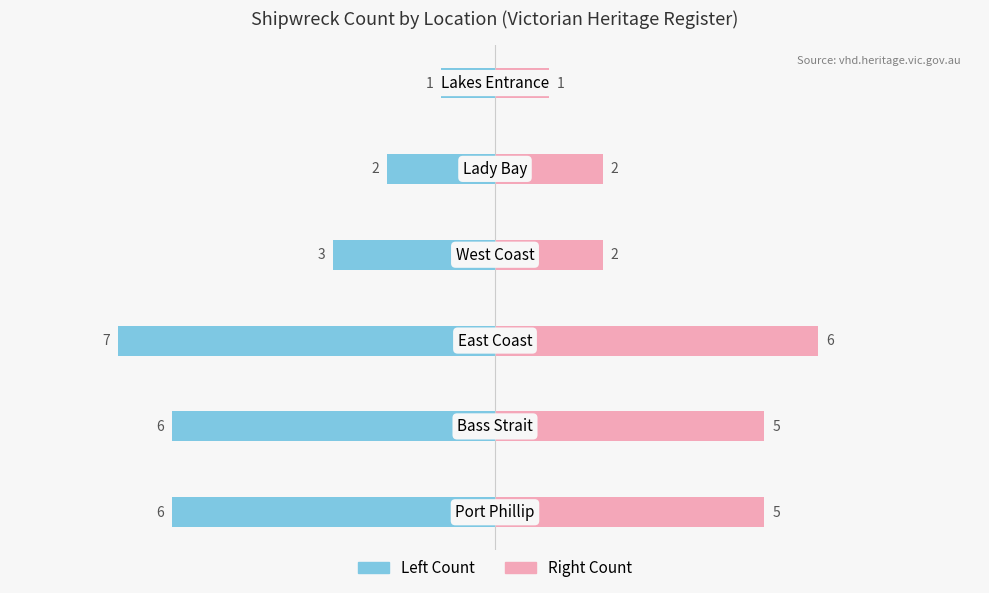

Reading left to right, extract all data points from this chart.

Wrecks (Left): 0=-6	1=-6	2=-7	3=-3	4=-2	5=-1
Wrecks (Right): 0=5	1=5	2=6	3=2	4=2	5=1